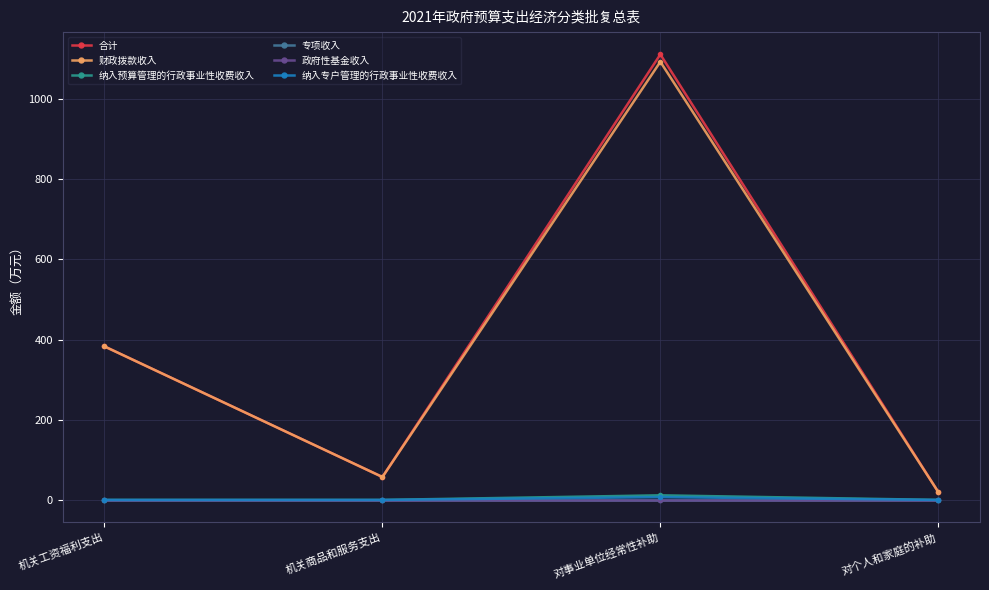

What is the label of the 2nd point from the right?

对事业单位经常性补助